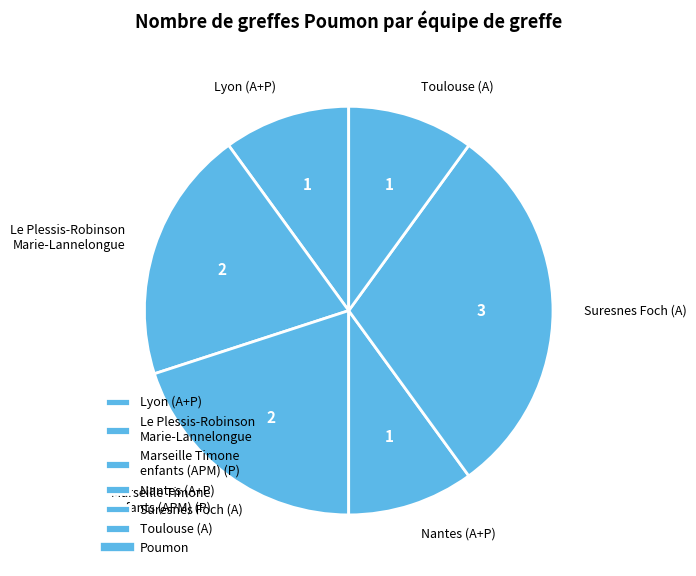

Does any single category account for the majority?

No